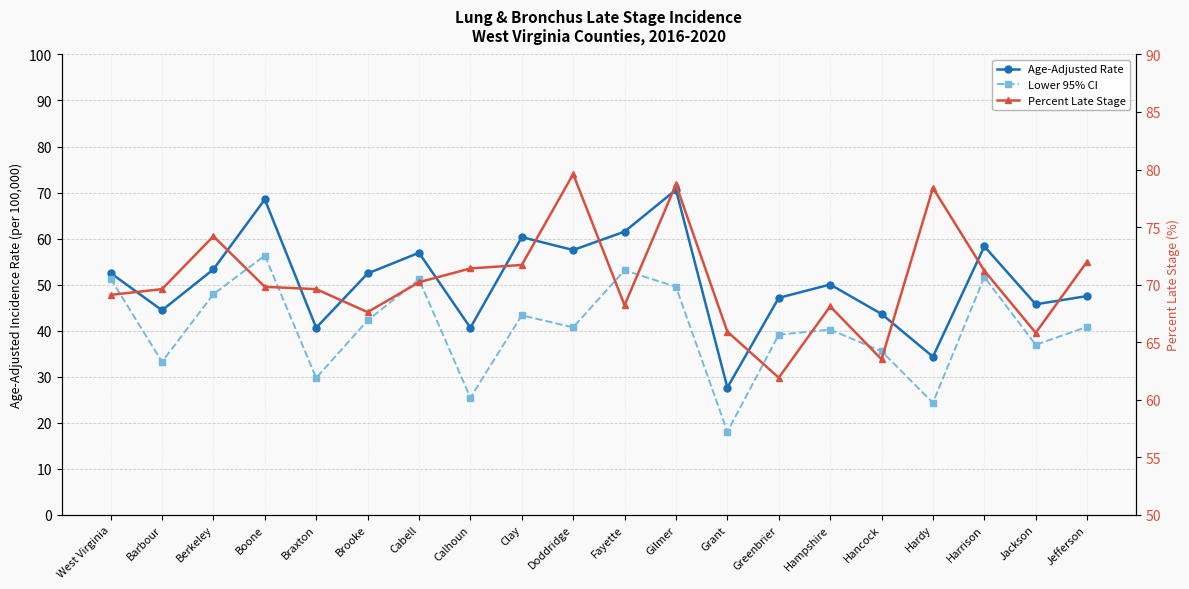

List the labels in order of Percent Late Stage value, largest first.

Doddridge, Gilmer, Hardy, Berkeley, Jefferson, Clay, Calhoun, Harrison, Cabell, Boone, Barbour, Braxton, West Virginia, Fayette, Hampshire, Brooke, Grant, Jackson, Hancock, Greenbrier